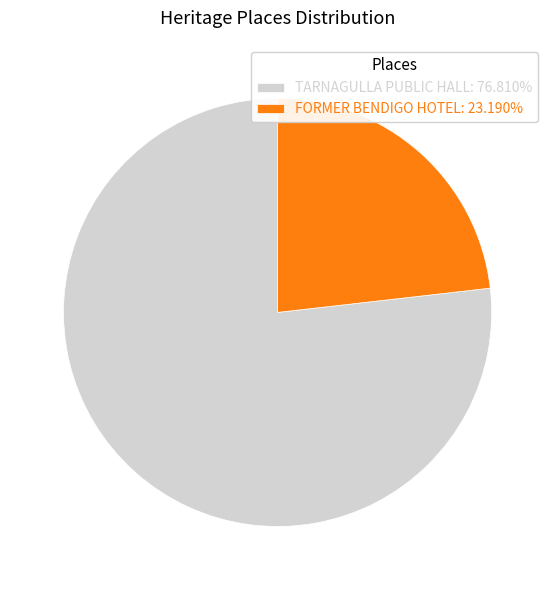

The FORMER BENDIGO HOTEL slice represents 23% of the pie. True or false?

True